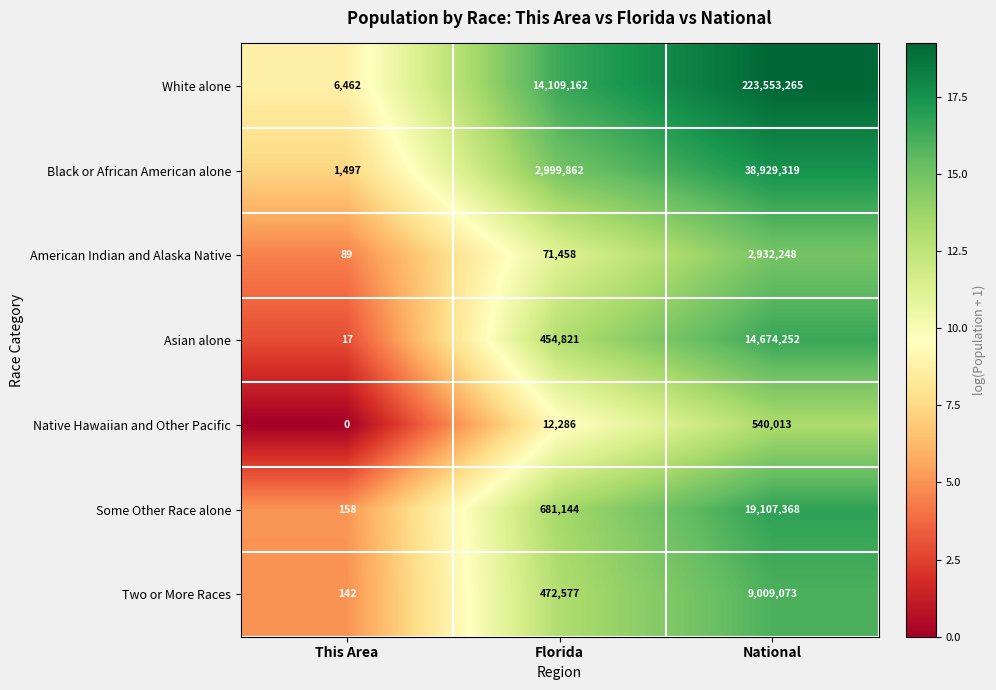

Rank the series by their maximum value, from lowest to highest.

Native Hawaiian and Other Pacific, American Indian and Alaska Native, Two or More Races, Asian alone, Some Other Race alone, Black or African American alone, White alone